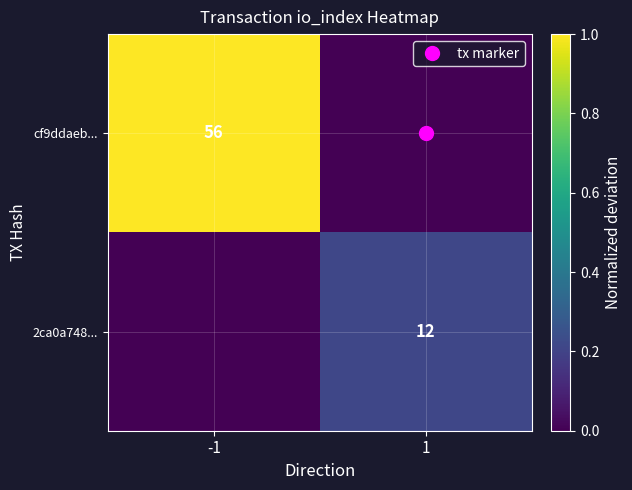

Count the number of data series in this chart.

2